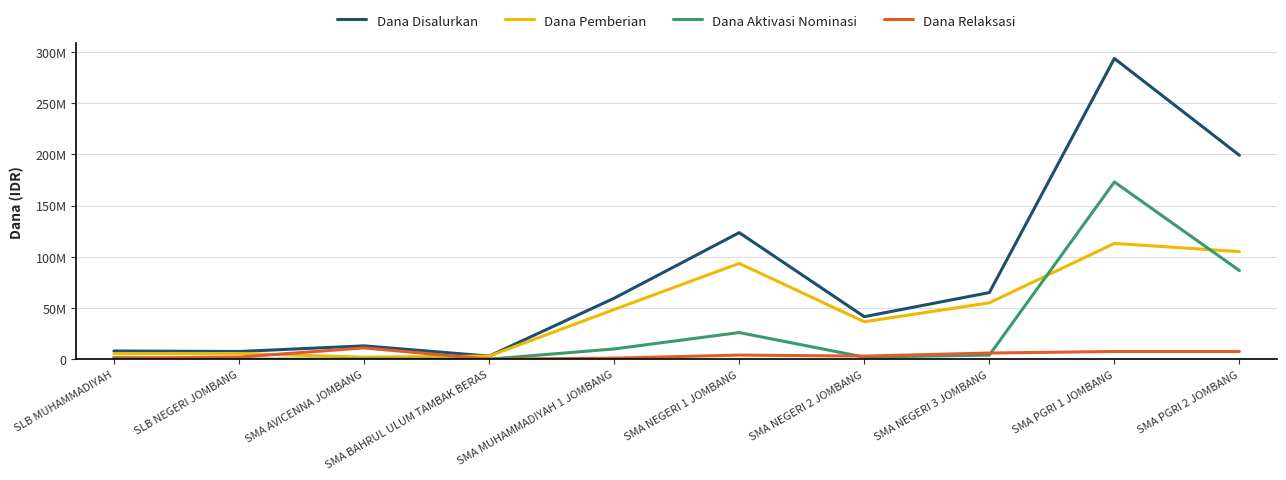

What is the value of the Dana Relaksasi point at the 1st from the left?

1000000